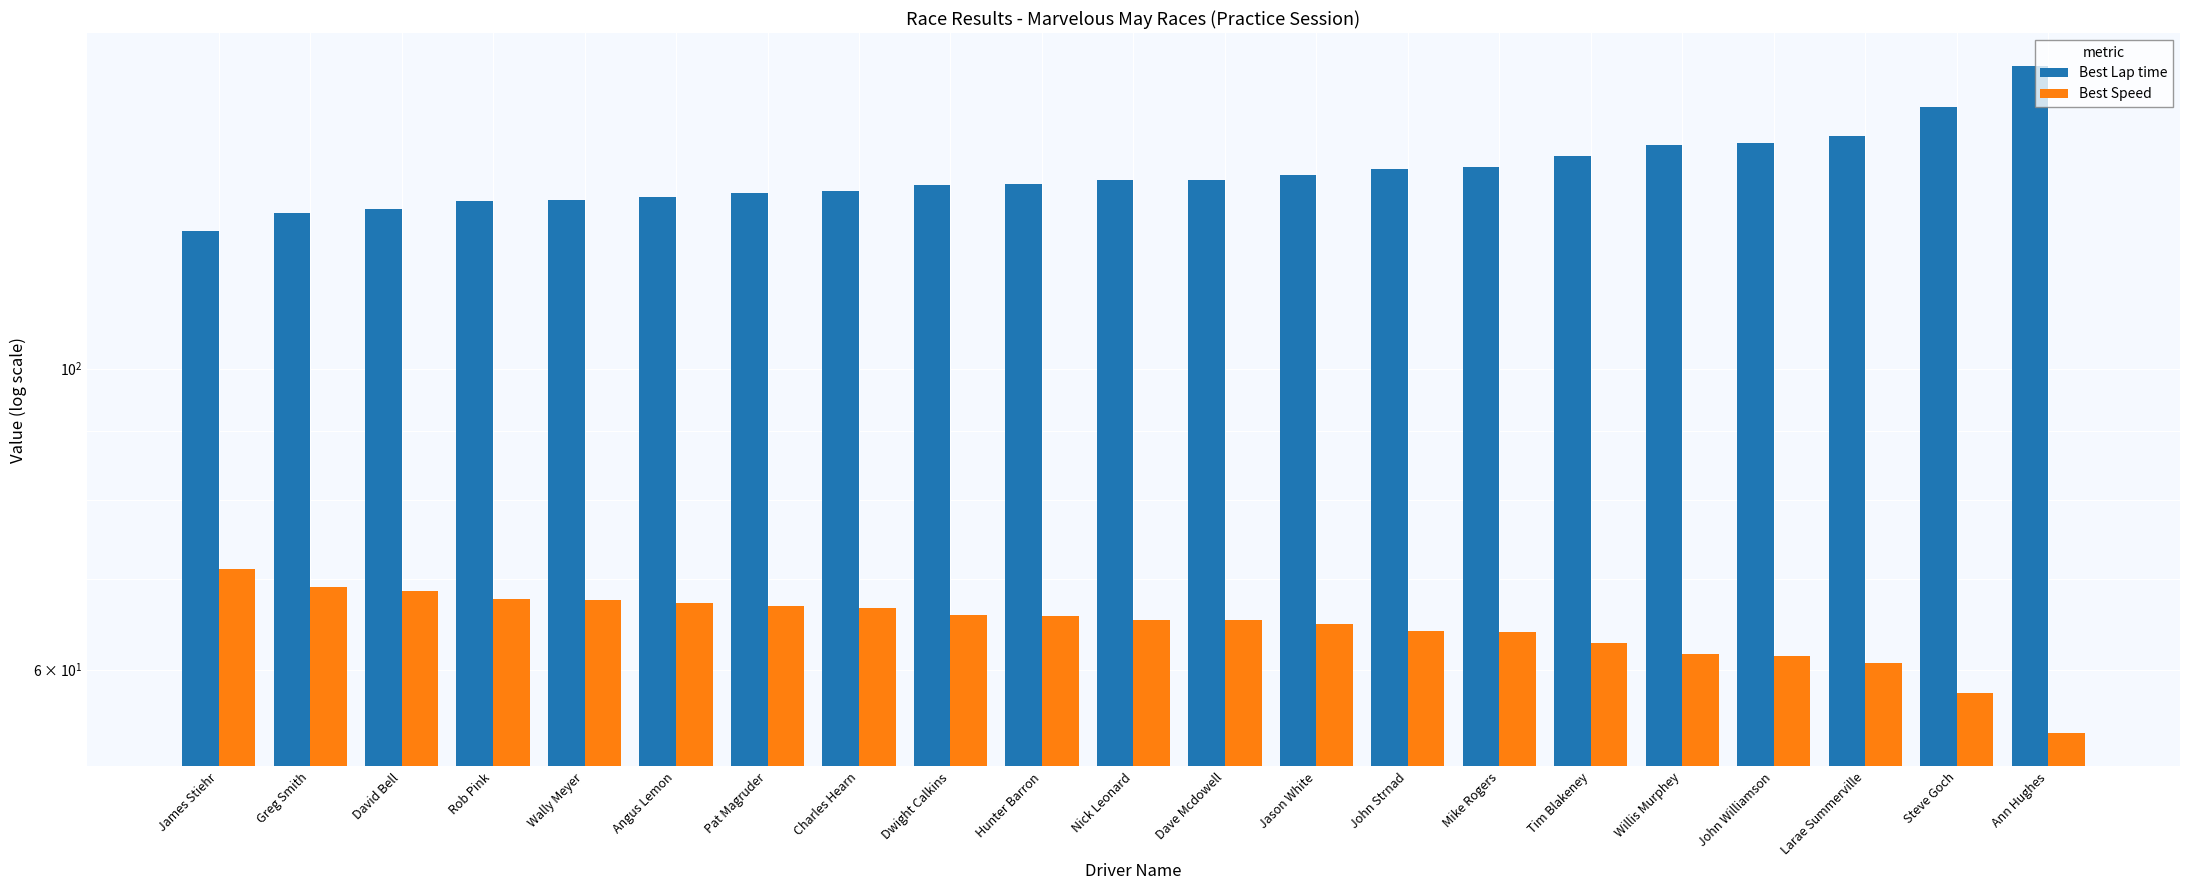

Rank the series by their maximum value, from highest to lowest.

Best Lap time, Best Speed